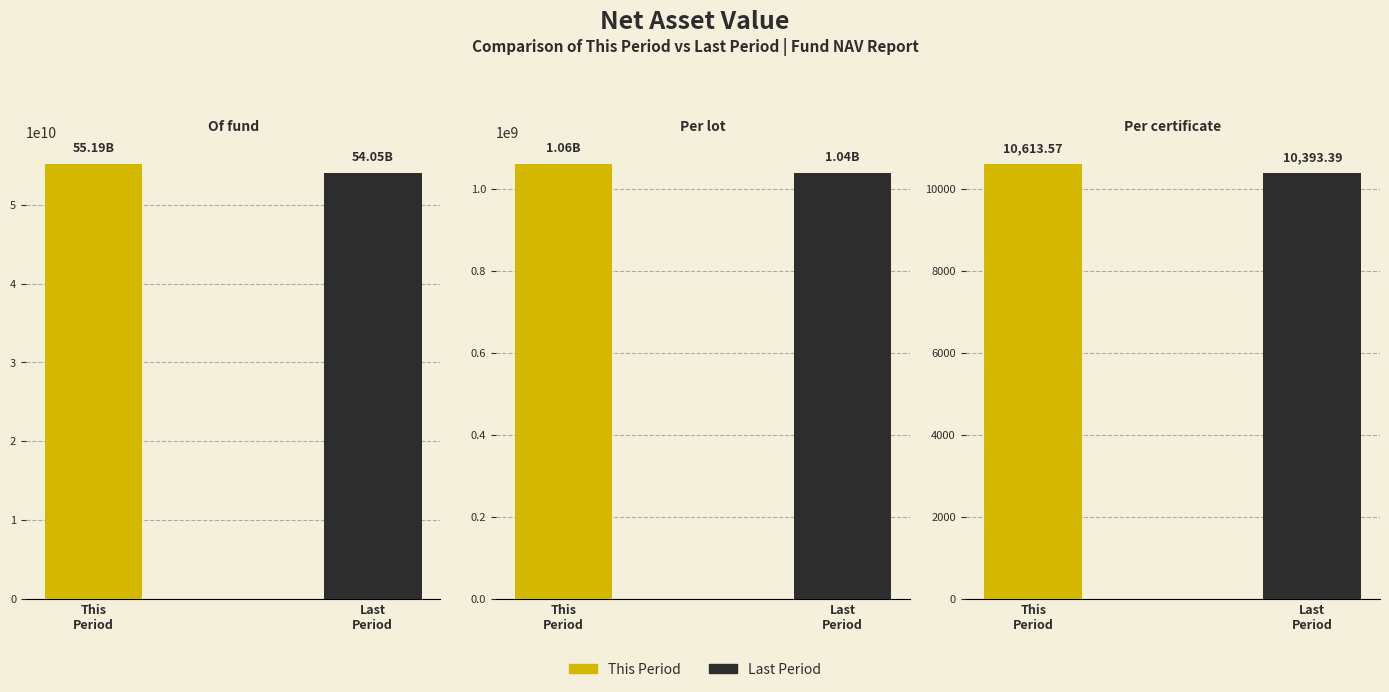

How many bars are there in each group?

2